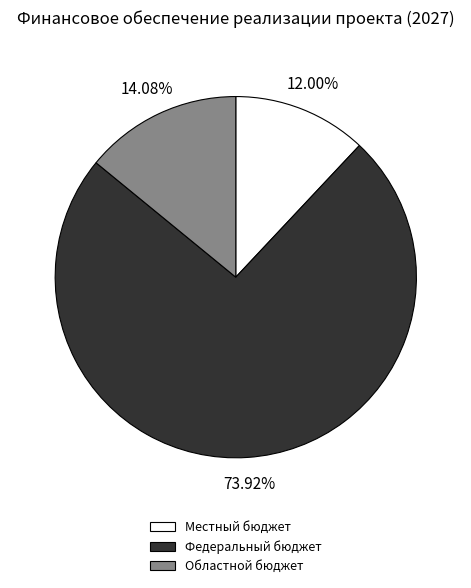

Is it true that Местный бюджет is 3% of the pie?

False